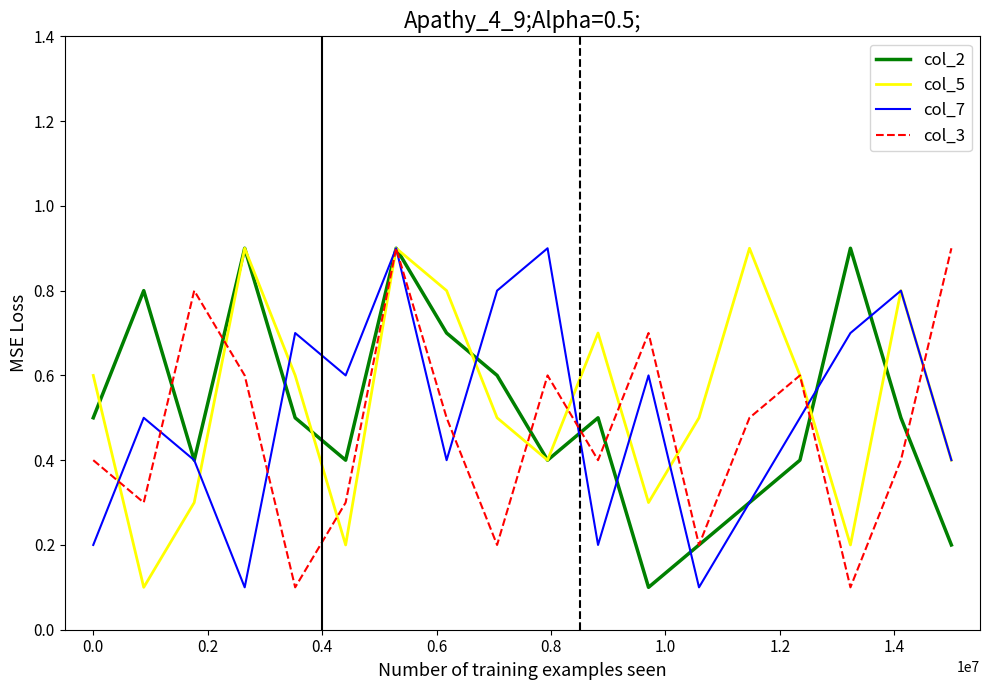

What is the highest value of the col_5 series?

0.9